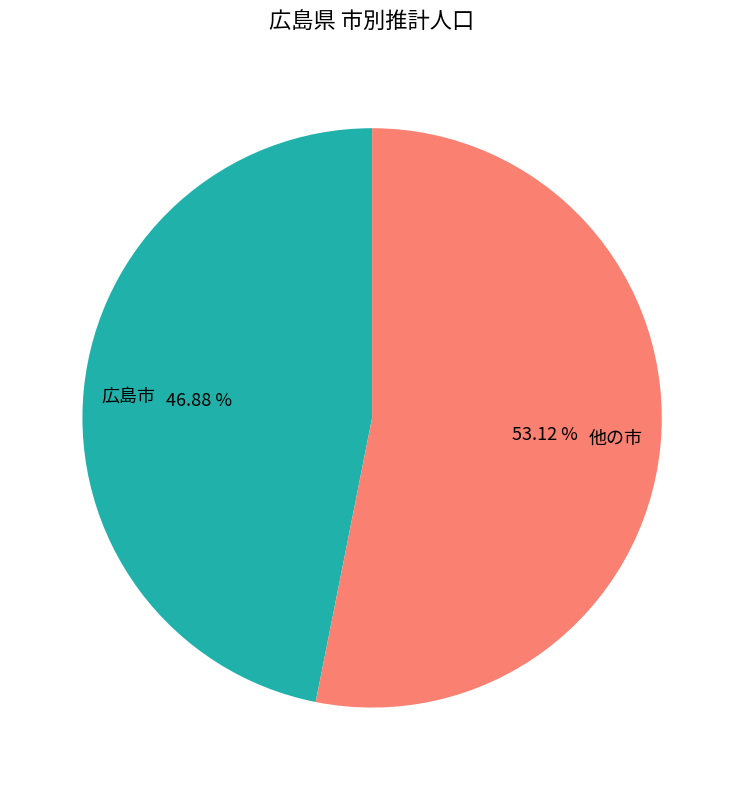

To the nearest percent, what is the difference between the largest and smallest slice percentages?

6%